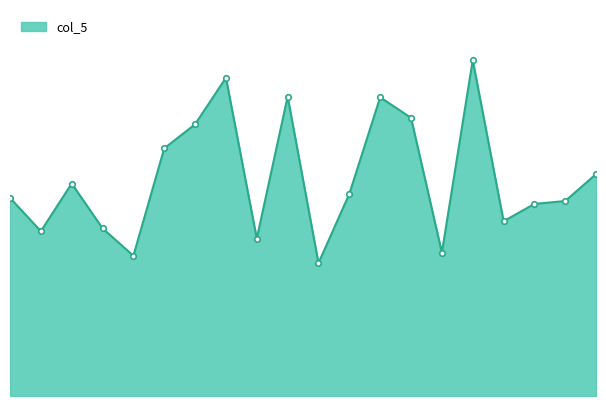

Rank the categories by value from highest to lowest.

1/13/2012, 1/25/2012, 1/23/2012, 1/18/2012, 1/17/2012, 1/26/2012, 1/27/2012, 1/9/2012, 2/1/2012, 1/19/2012, 2/3/2012, 1/10/2012, 1/11/2012, 1/12/2012, 1/31/2012, 2/2/2012, 1/24/2012, 1/16/2012, 1/30/2012, 1/20/2012